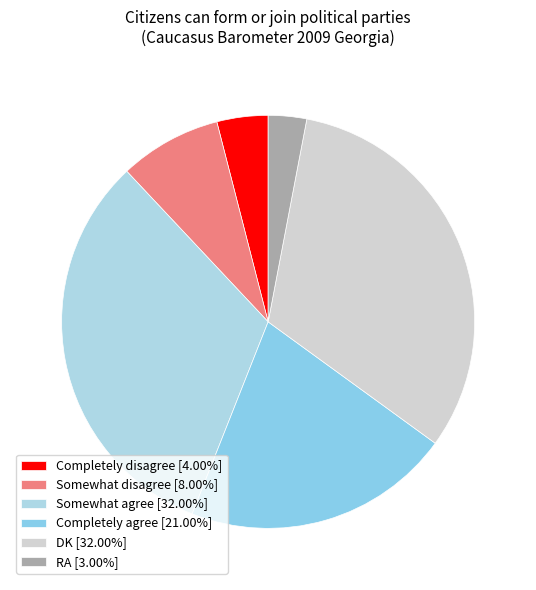

Does Completely agree account for over 50% of the chart?

No